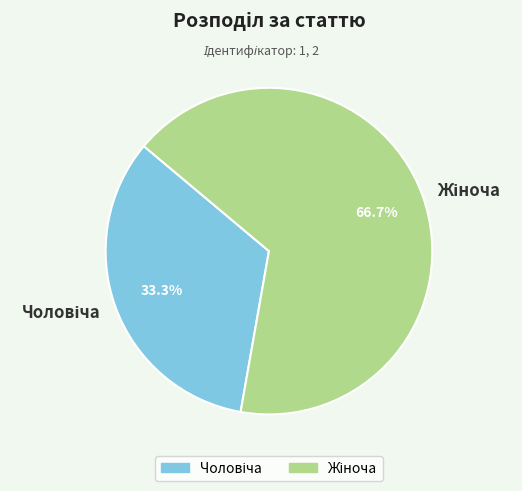

Is there any slice that represents more than half of the pie?

Yes